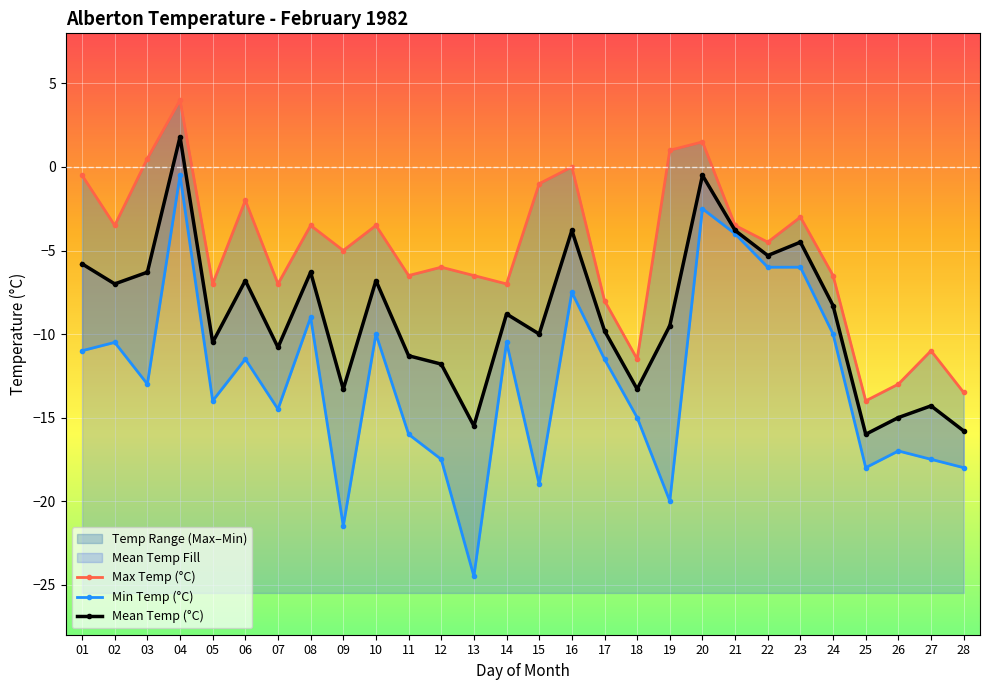

True or false: Mean Temp (°C) and Max Temp (°C) cross at least once.

False